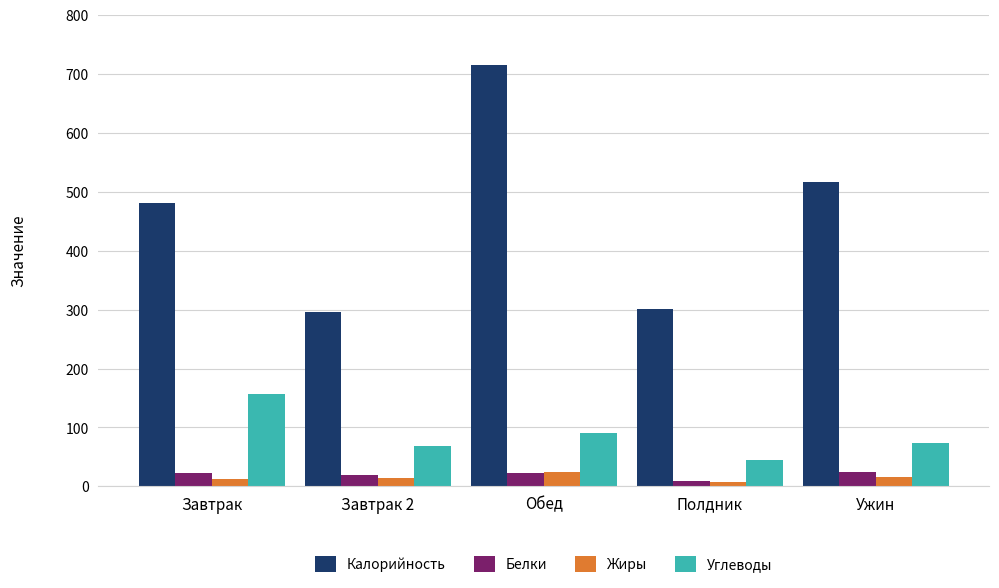

The Калорийность series shows 289.2 at Завтрак. True or false?

False